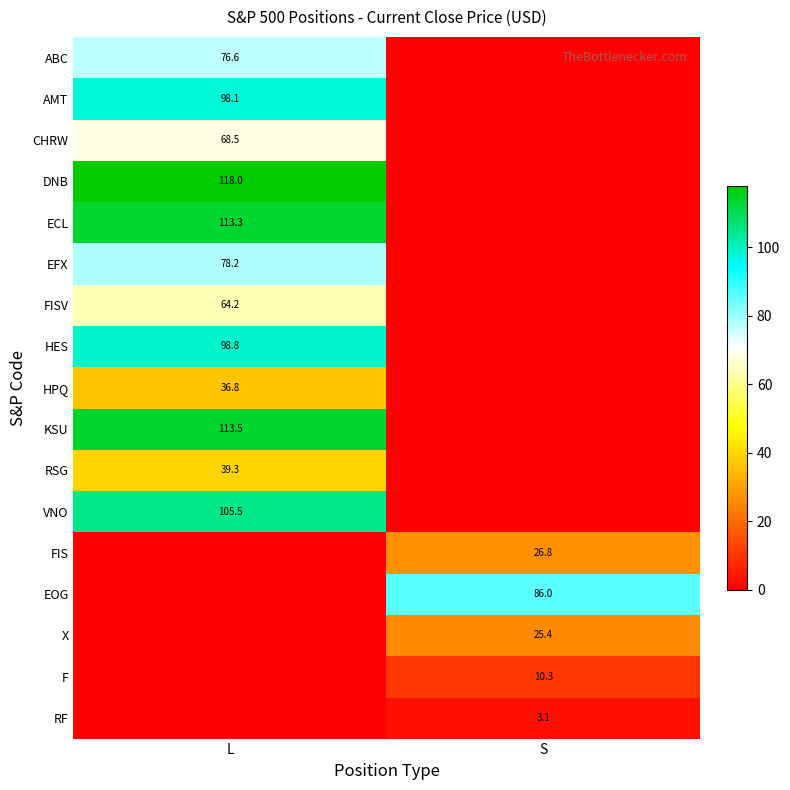

At which category is the sum across all series the highest?

L